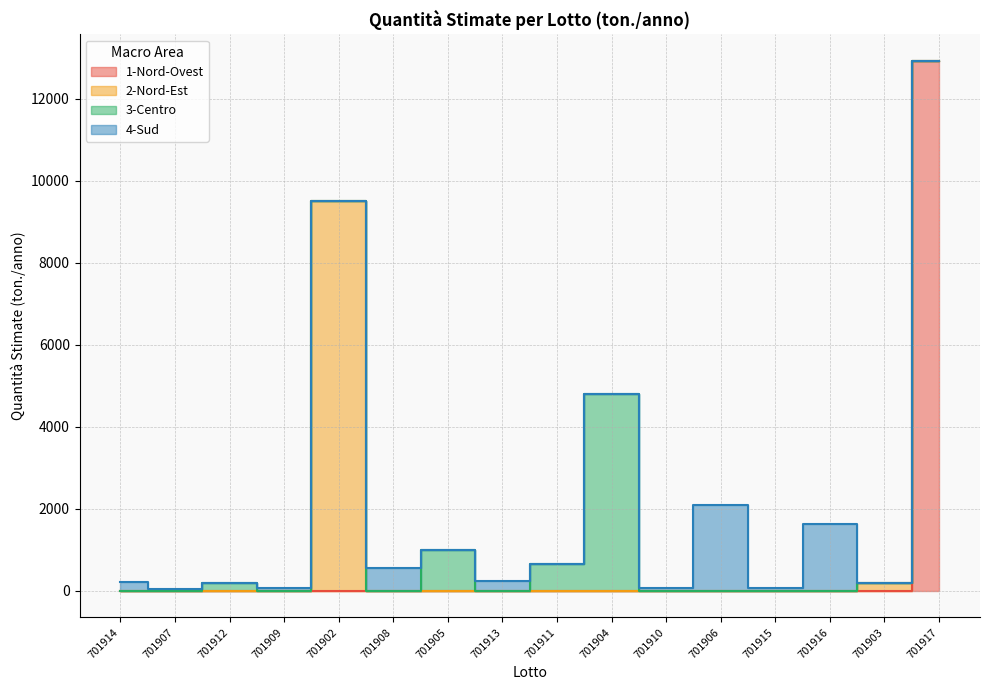

True or false: the data shows 446 at 701905.

False